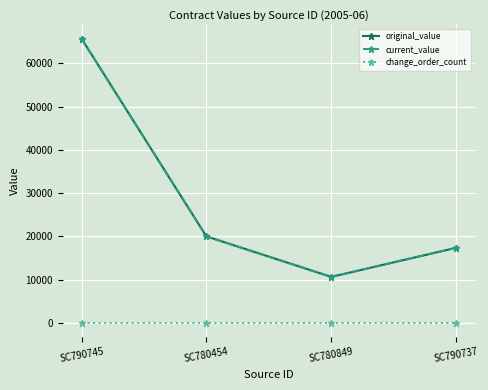

Which label corresponds to the largest value in the chart?

SC790745